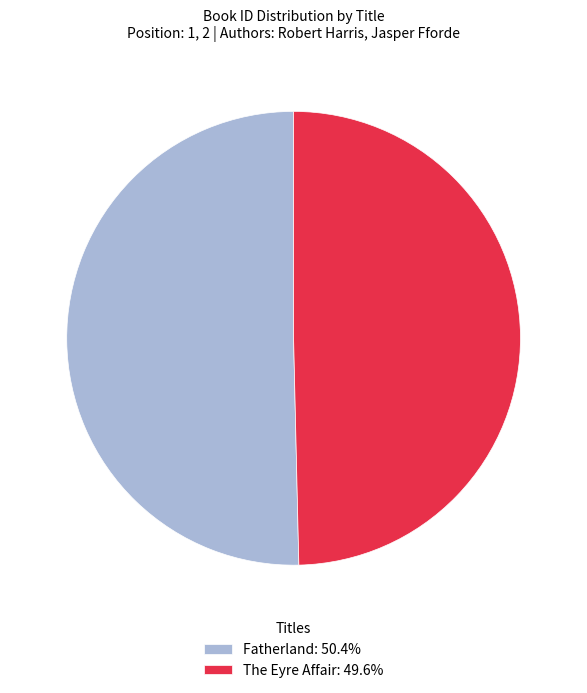

Combined, do The Eyre Affair and Fatherland account for over 50%?

Yes